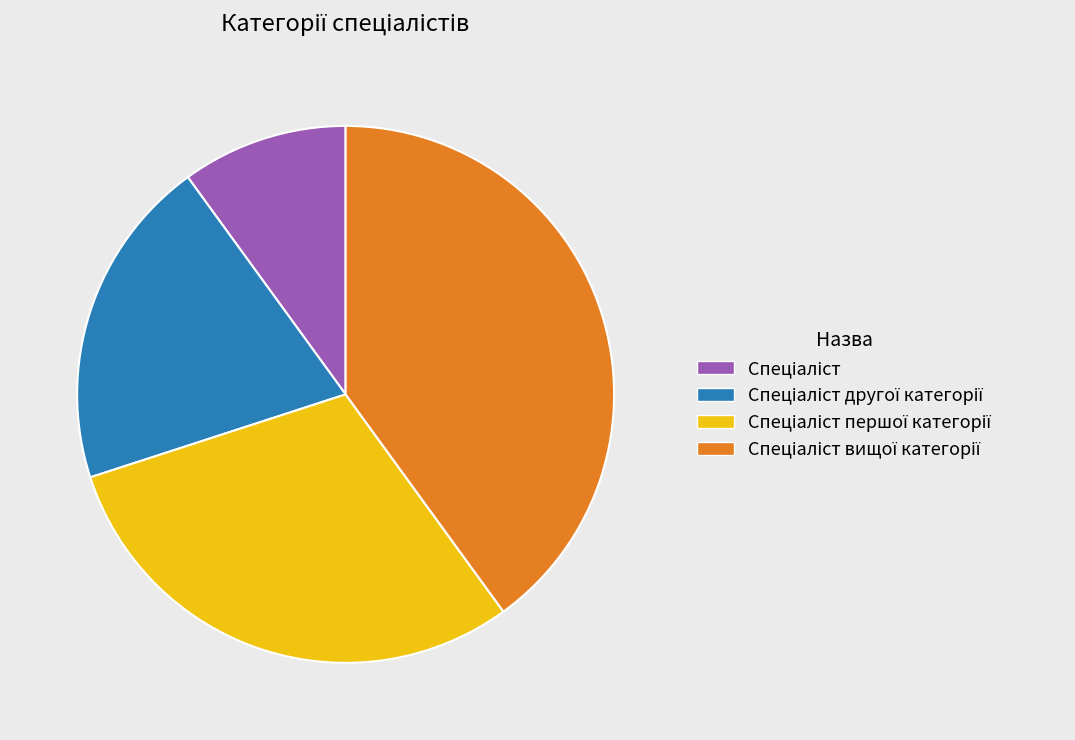

Is there a majority slice in this chart?

No